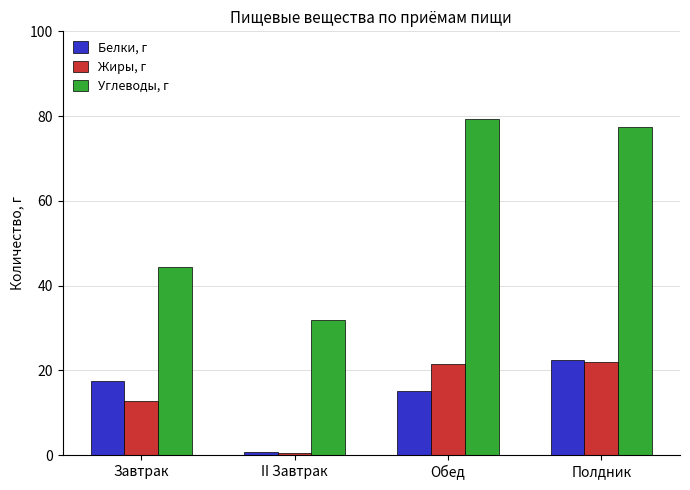

What is the highest value of the Углеводы, г series?

79.2